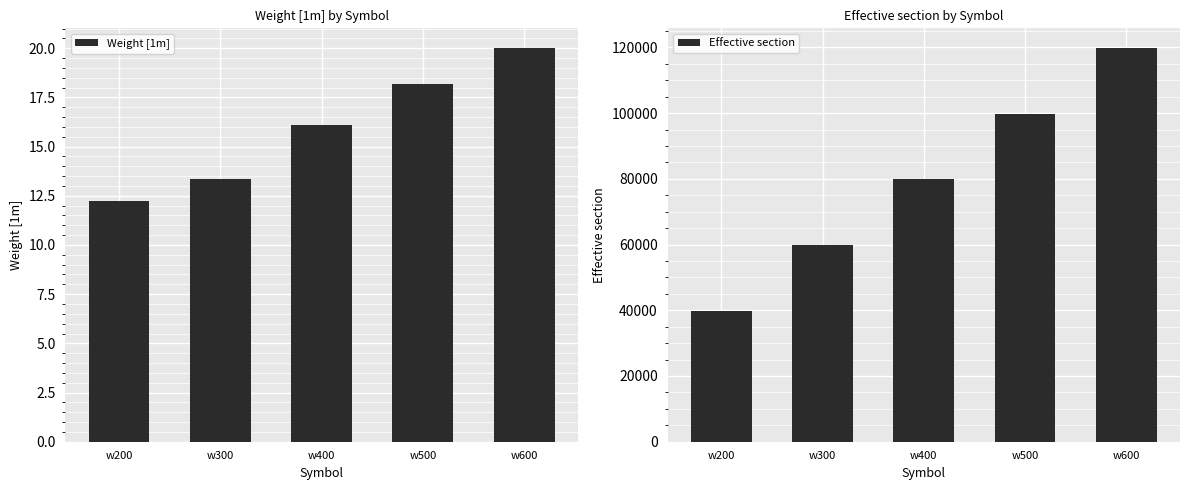

Is the value of Effective section at w400 greater than the value of Weight [1m] at w200?

Yes